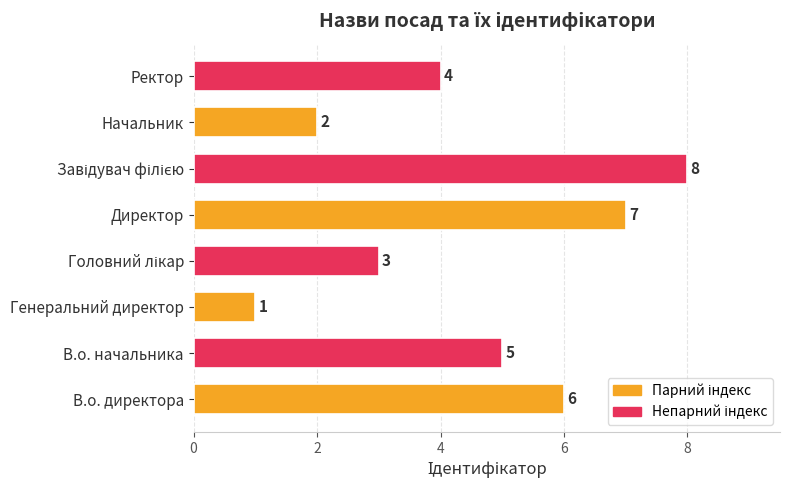

How many categories are shown in the chart?

8